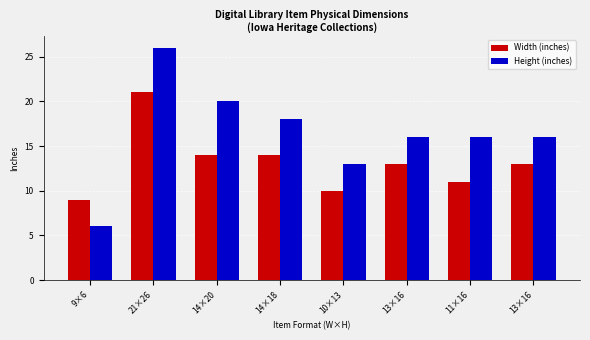

How many categories are shown in the chart?

8